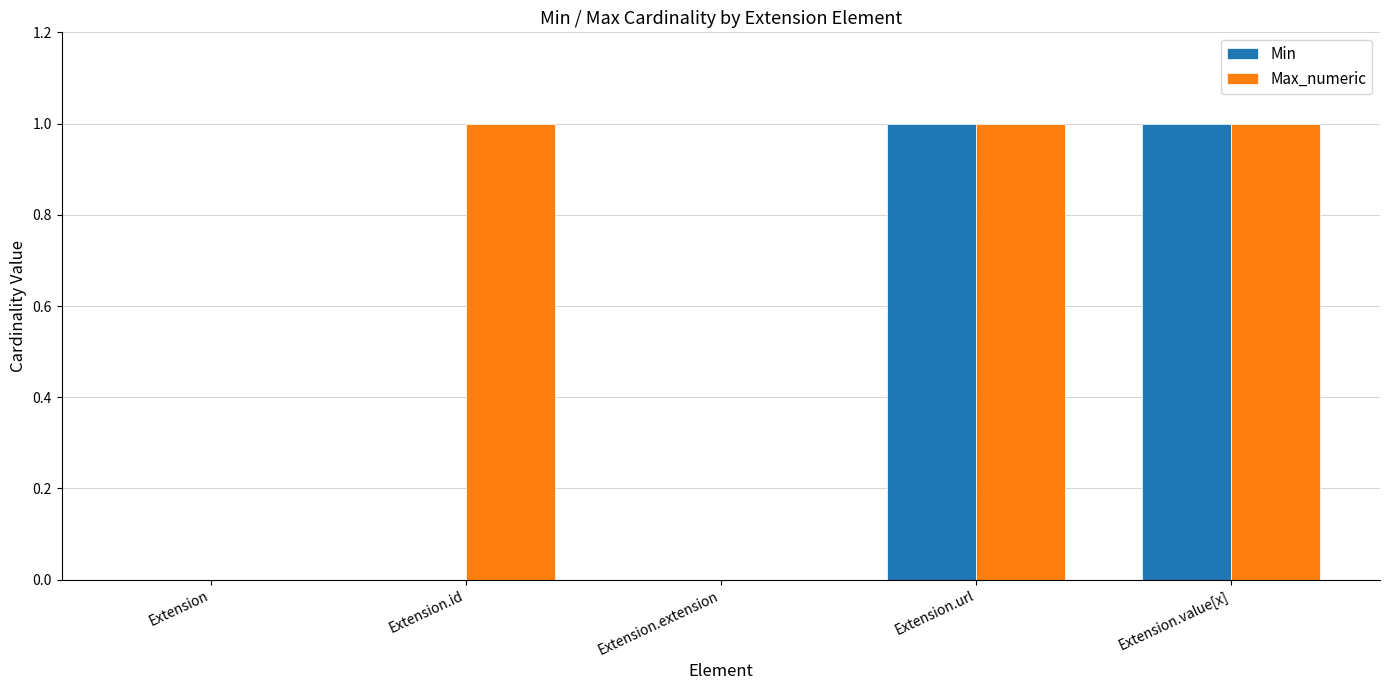

The Max_numeric series shows 0 at Extension.url. True or false?

False